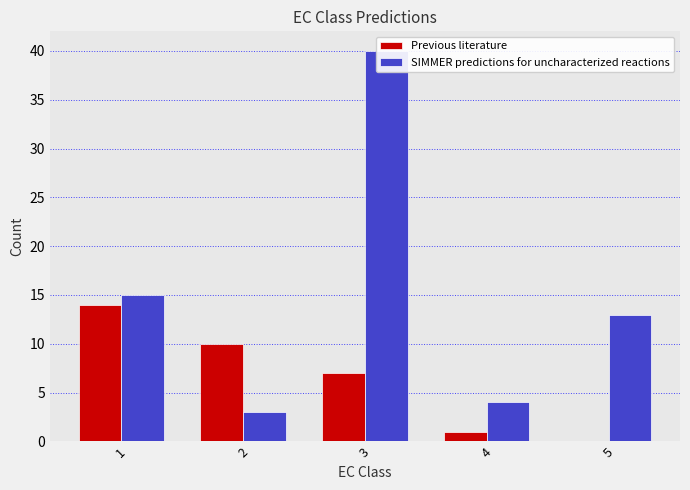

What value does the SIMMER predictions for uncharacterized reactions series have at 3, to the nearest 5?

40